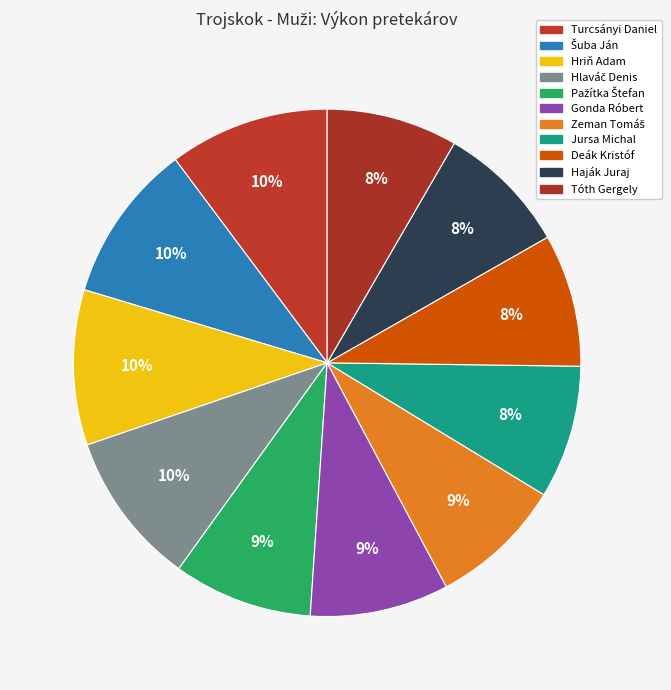

The Pažítka Štefan slice represents 15% of the pie. True or false?

False